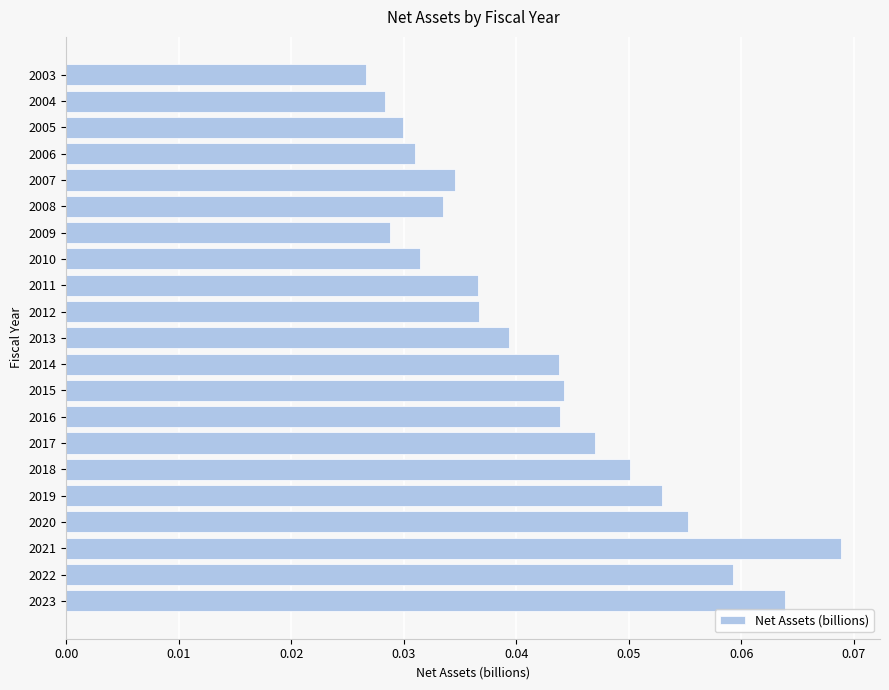

Which category has the highest value across all series?

2021